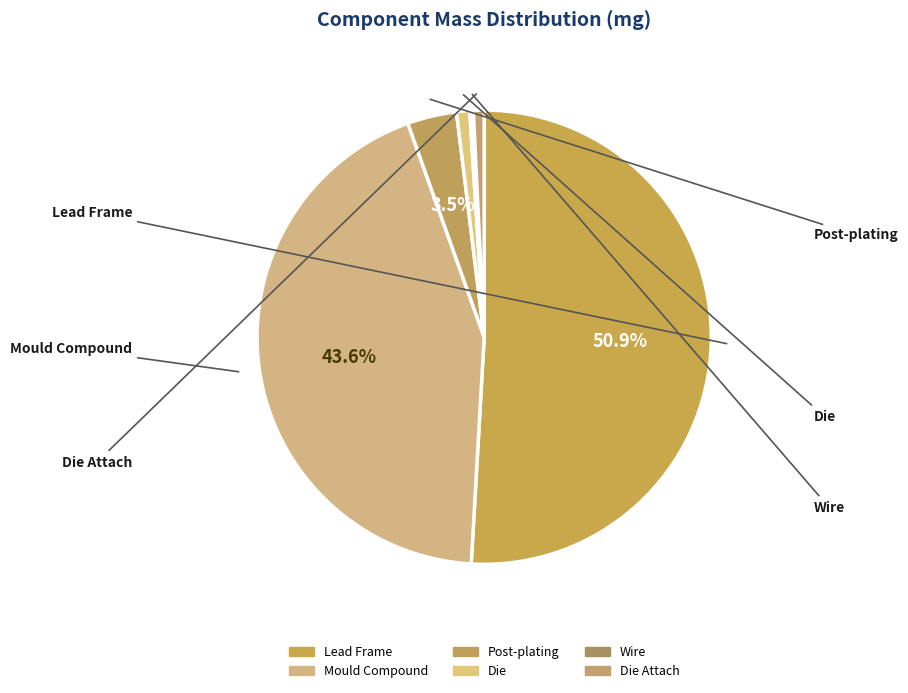

Rank the categories by value from highest to lowest.

Lead Frame, Mould Compound, Post-plating, Die, Die Attach, Wire